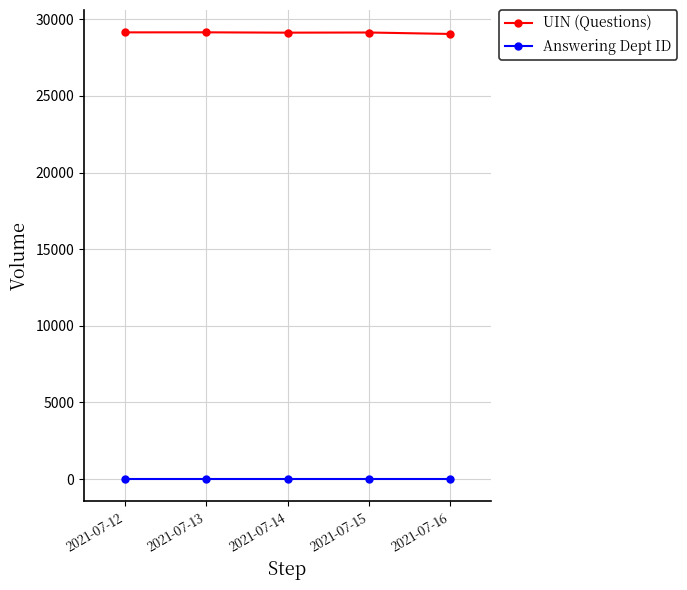

True or false: Answering Dept ID and UIN (Questions) cross at least once.

False